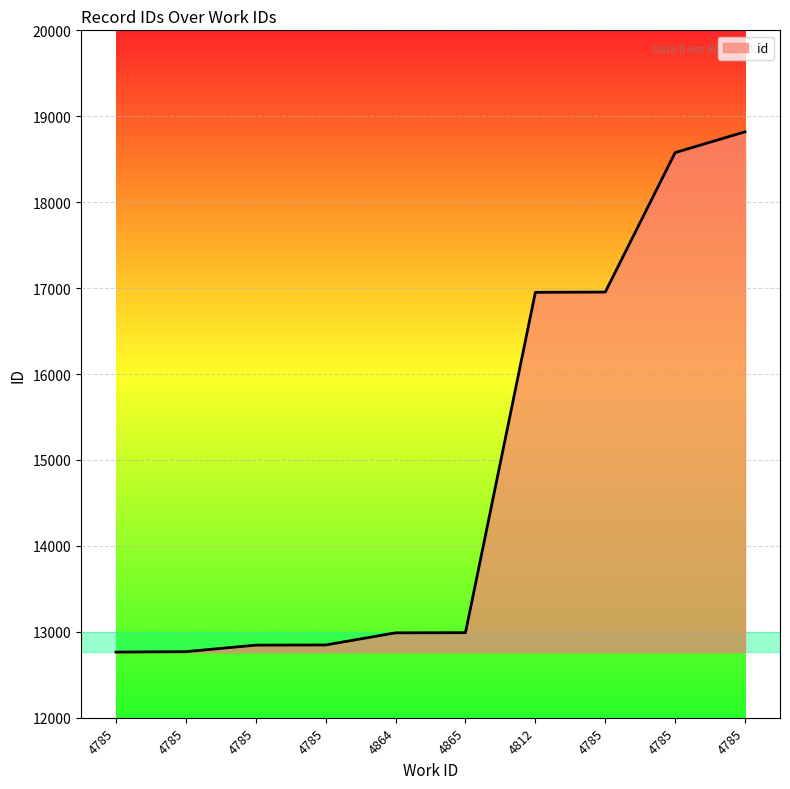

Does the chart display data point markers on the line(s)?

No